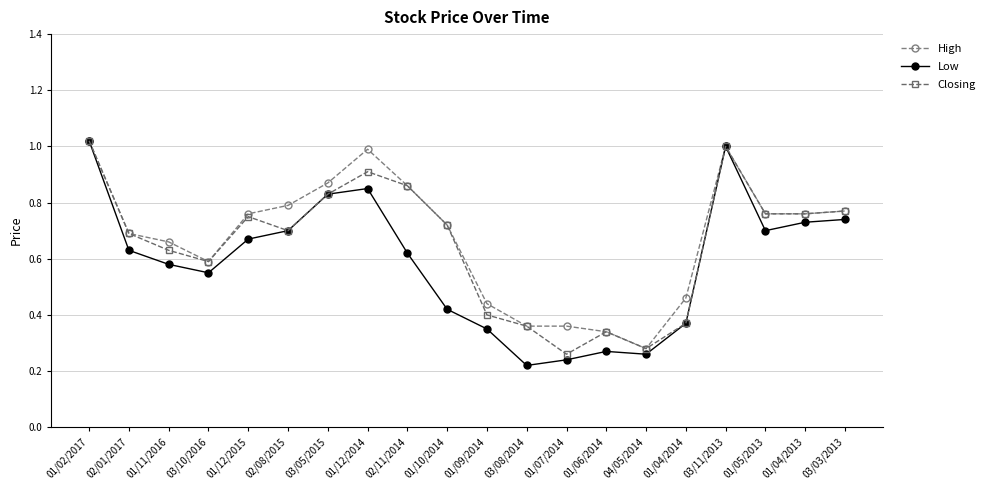

At which category does High reach its first local peak?

01/12/2014